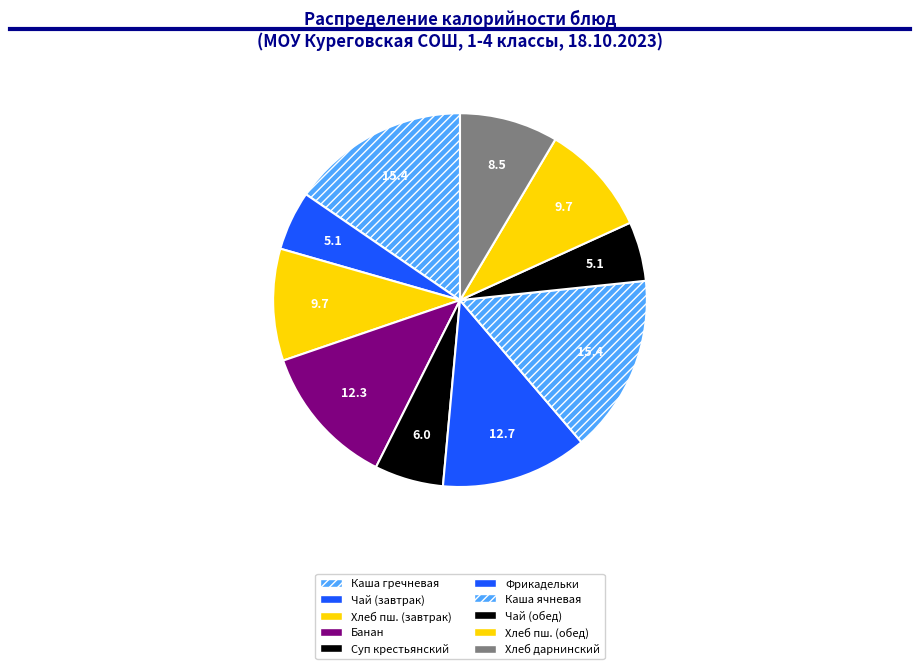

Is there any slice that represents more than half of the pie?

No